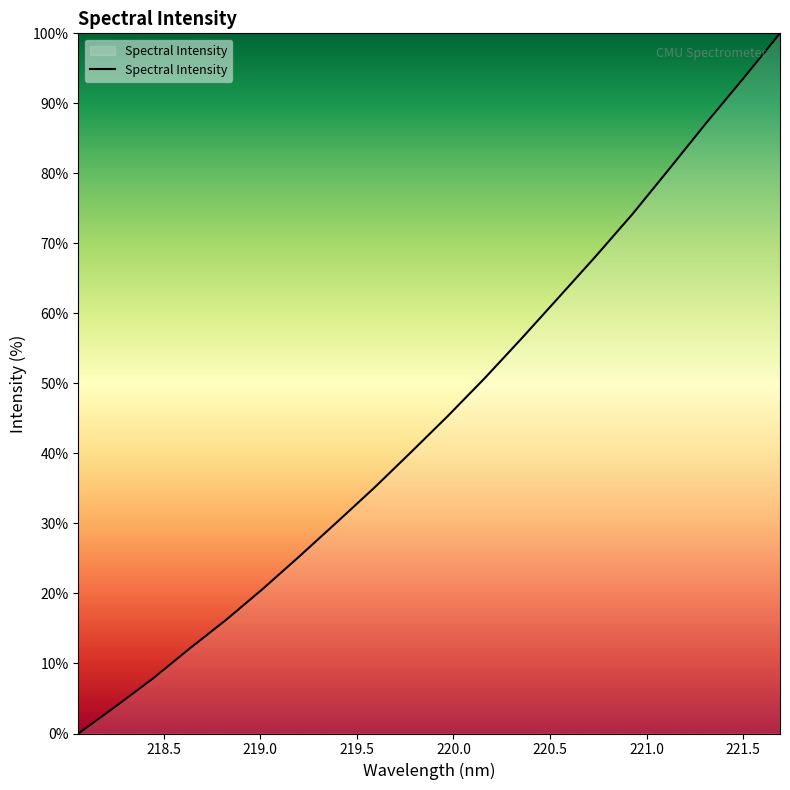

What is the greatest value displayed?

100.0